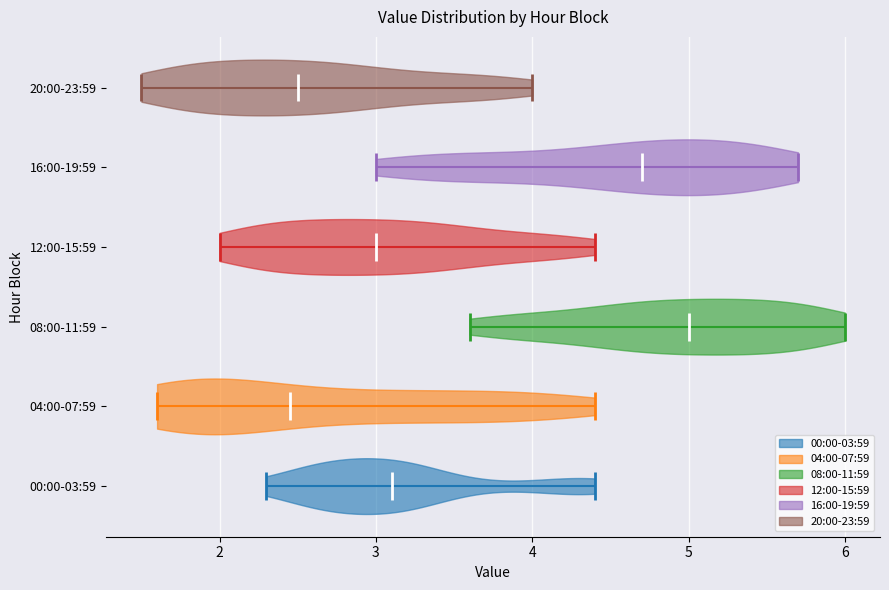

Reading bottom to top, read every violin against the x-axis: where its median line is, and the lowest and highest points it reaches. The values are not printed on the chart, so give them approximately, as read against the axis.

00:00-03:59: median line 3.1, lowest point 2.3, highest point 4.4
04:00-07:59: median line 2.5, lowest point 1.6, highest point 4.4
08:00-11:59: median line 5.0, lowest point 3.6, highest point 6.0
12:00-15:59: median line 3.0, lowest point 2.0, highest point 4.4
16:00-19:59: median line 4.7, lowest point 3.0, highest point 5.7
20:00-23:59: median line 2.5, lowest point 1.5, highest point 4.0